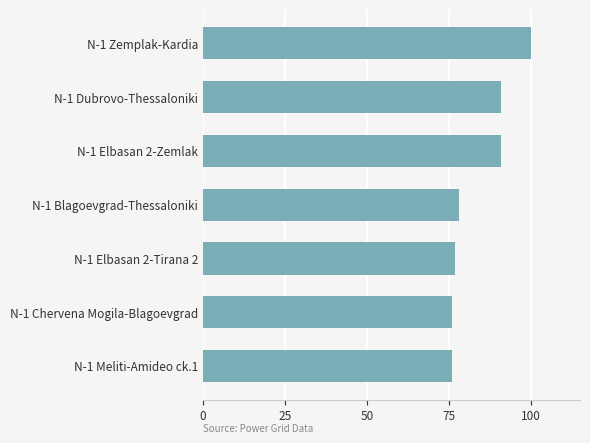

How many categories are shown in the chart?

7